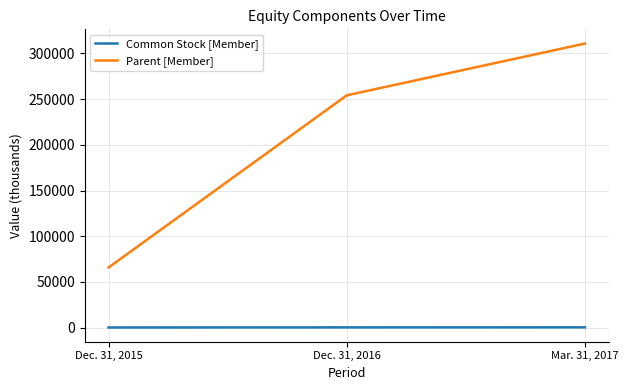

True or false: Parent [Member] has a value of 65845 at Dec. 31, 2015.

True